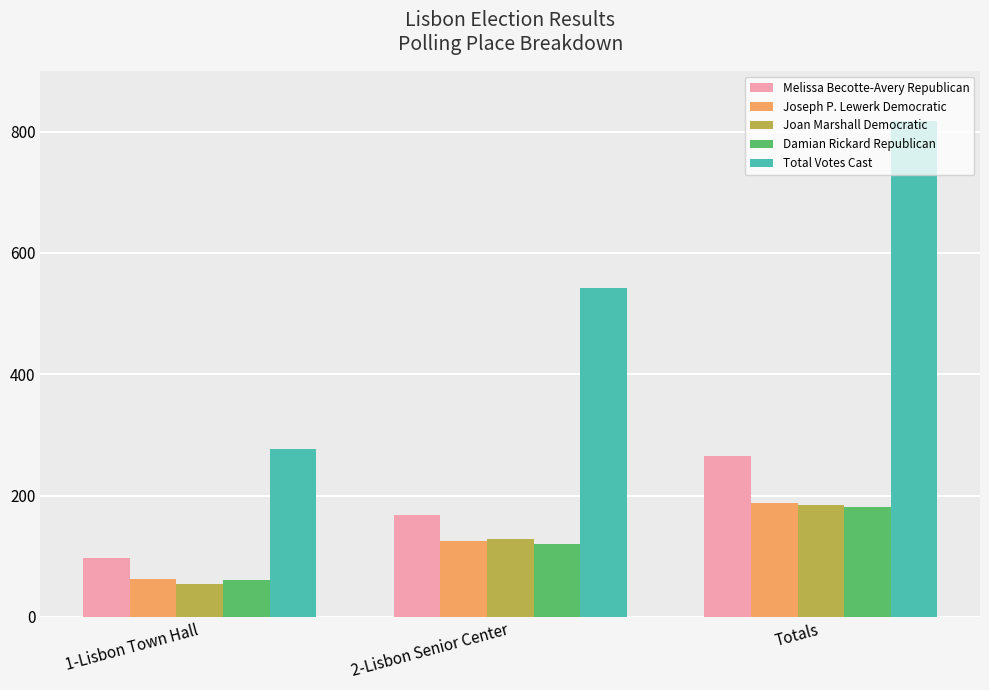

The value of Melissa Becotte-Avery Republican at 2-Lisbon Senior Center is 168. True or false?

True